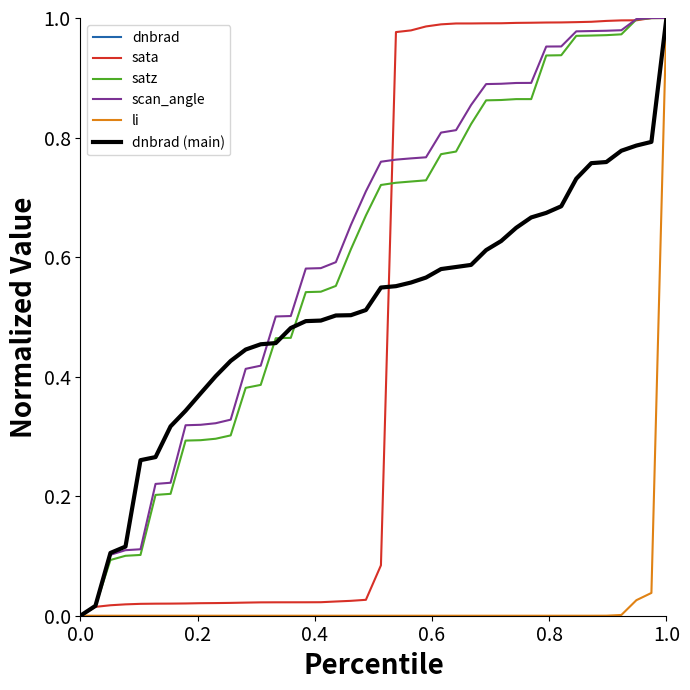

Does the chart have visible grid lines?

No